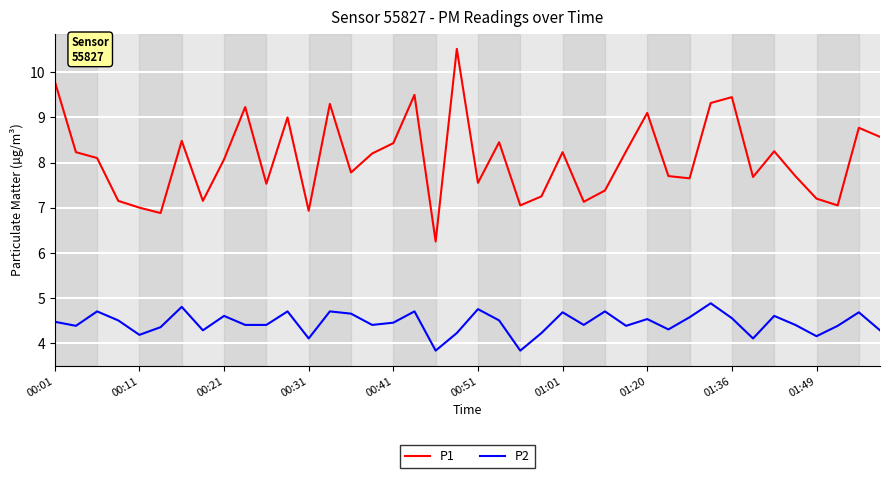

What is the minimum value for P2?

3.8